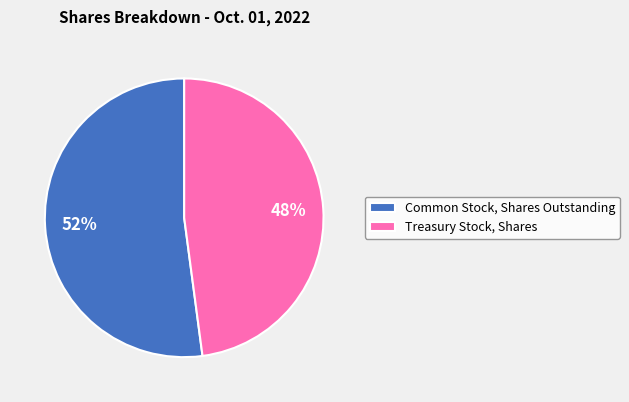

True or false: Treasury Stock, Shares accounts for 48% of the total.

True